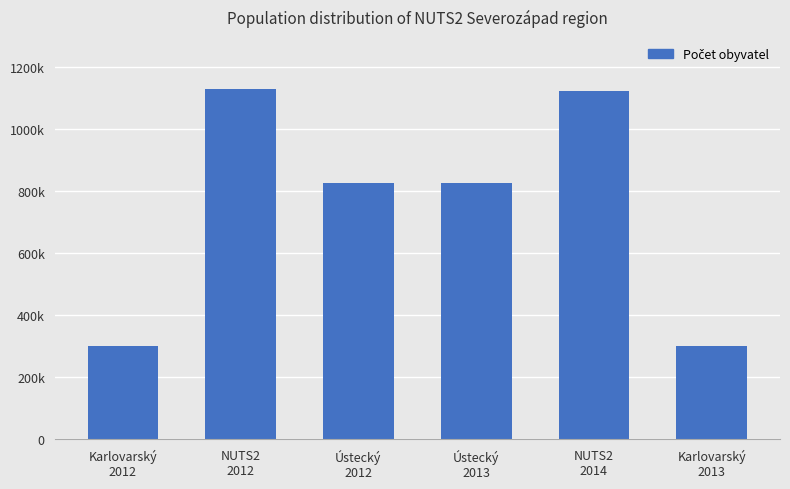

List the labels in order of value, largest first.

NUTS2
2012, NUTS2
2014, Ústecký
2012, Ústecký
2013, Karlovarský
2012, Karlovarský
2013